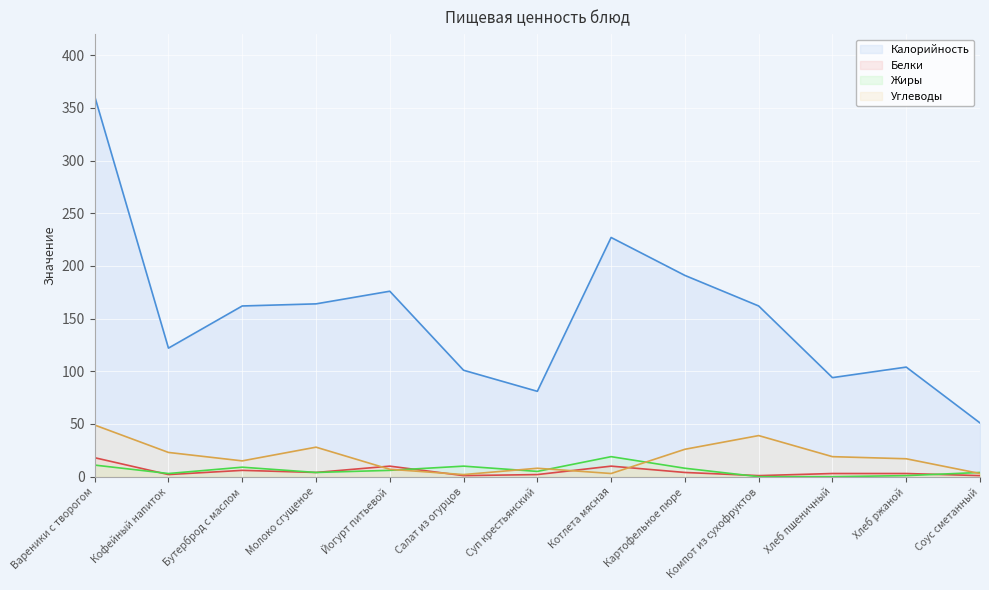

What is the difference between the maximum and second lowest values in the Белки series?

17